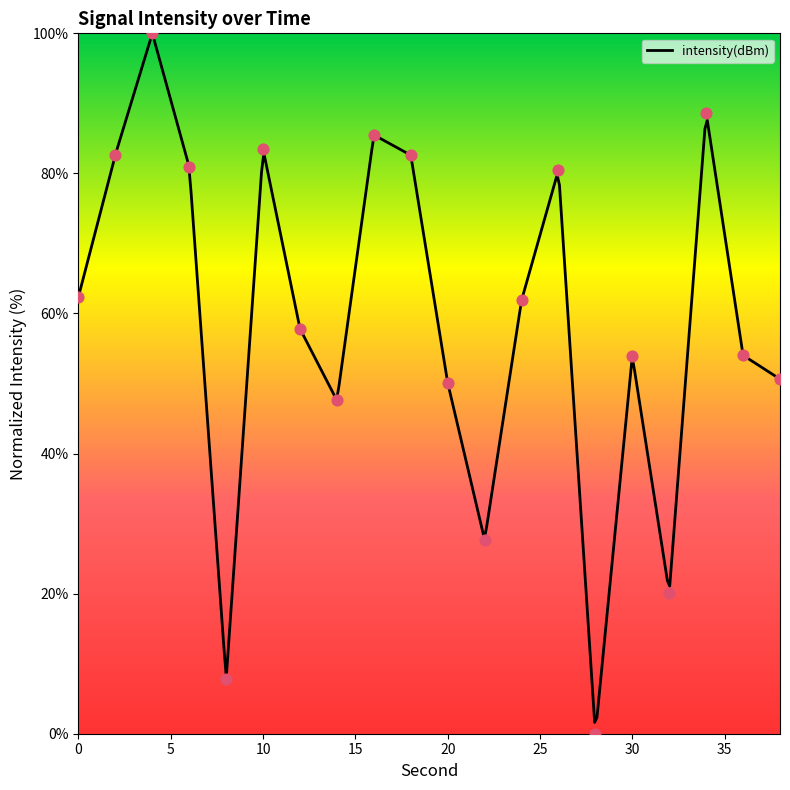

What is the ratio of the value at 10 to the value at 32?

4.1